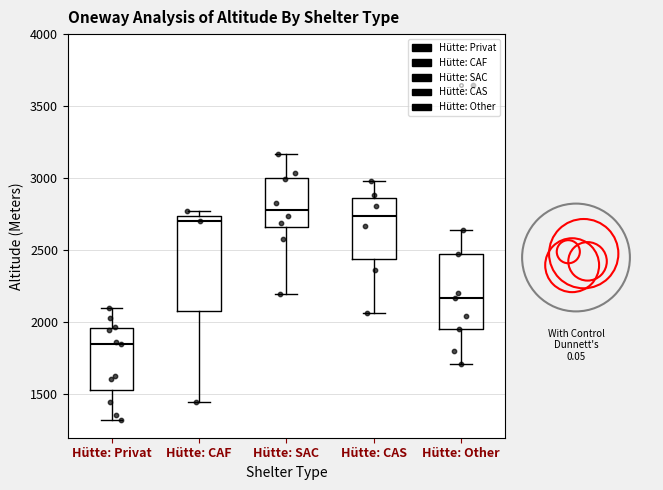

Which box has the lowest median line?

Hütte: Privat